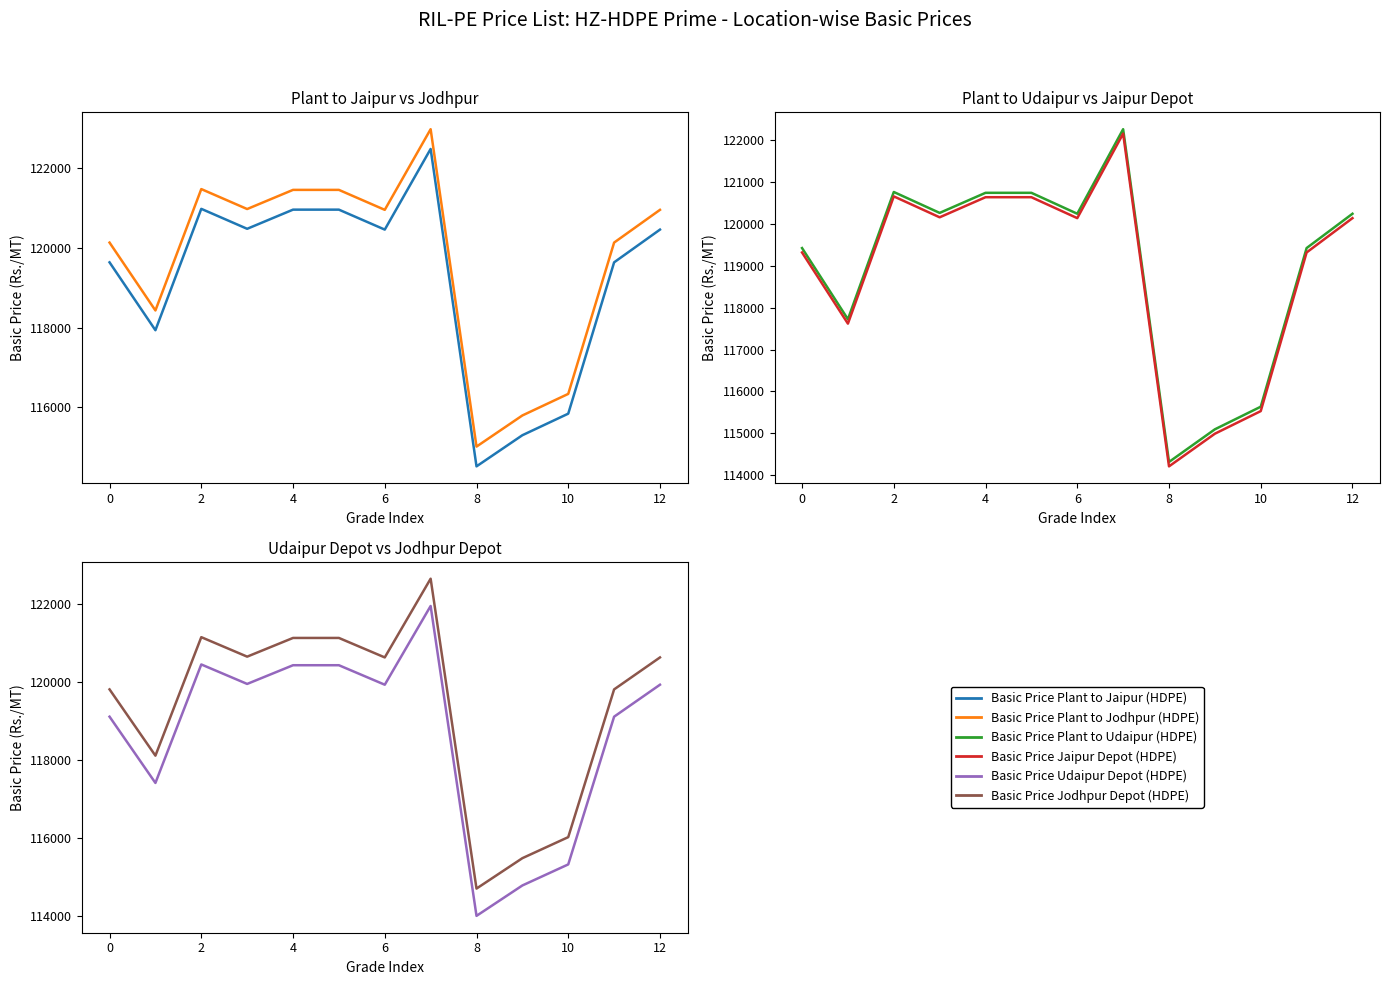

True or false: Basic Price Plant to Jaipur (HDPE) has more than 0 points higher than both neighbors.

True